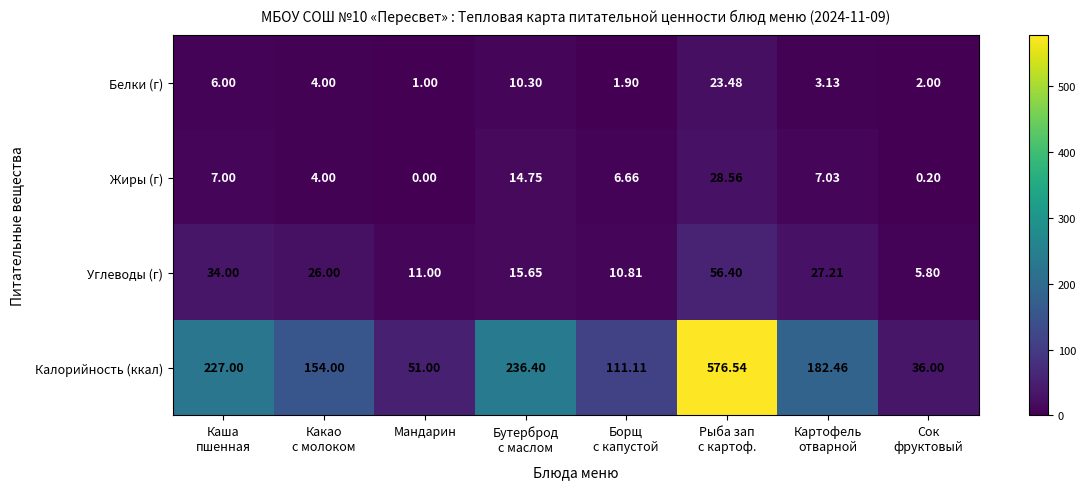

Count the number of data series in this chart.

4